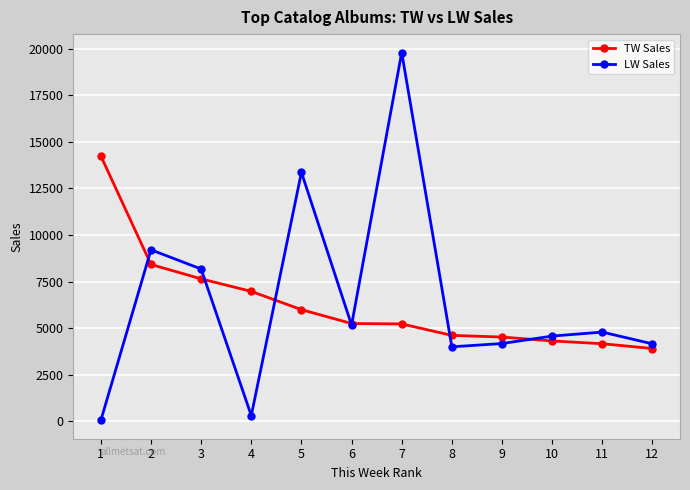

At 8, list the series in order from smallest to largest.

LW Sales, TW Sales